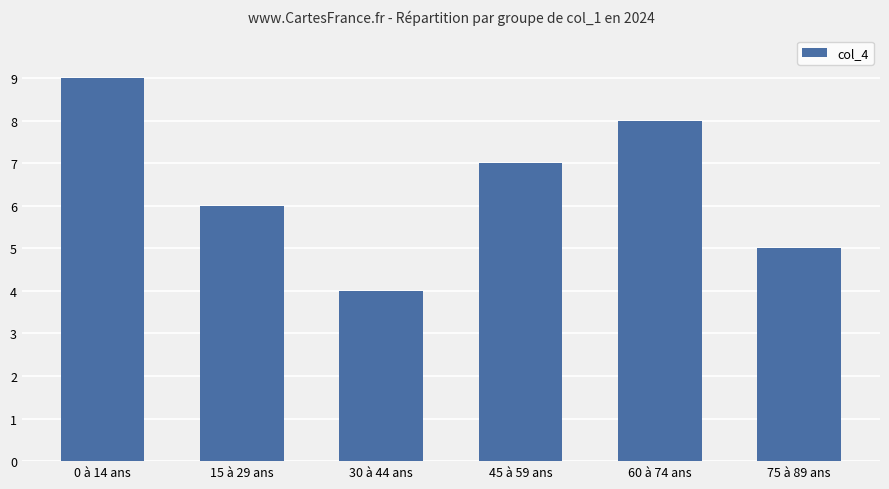

Reading left to right, transcribe all the data shown in this chart.

0 à 14 ans=9	15 à 29 ans=6	30 à 44 ans=4	45 à 59 ans=7	60 à 74 ans=8	75 à 89 ans=5